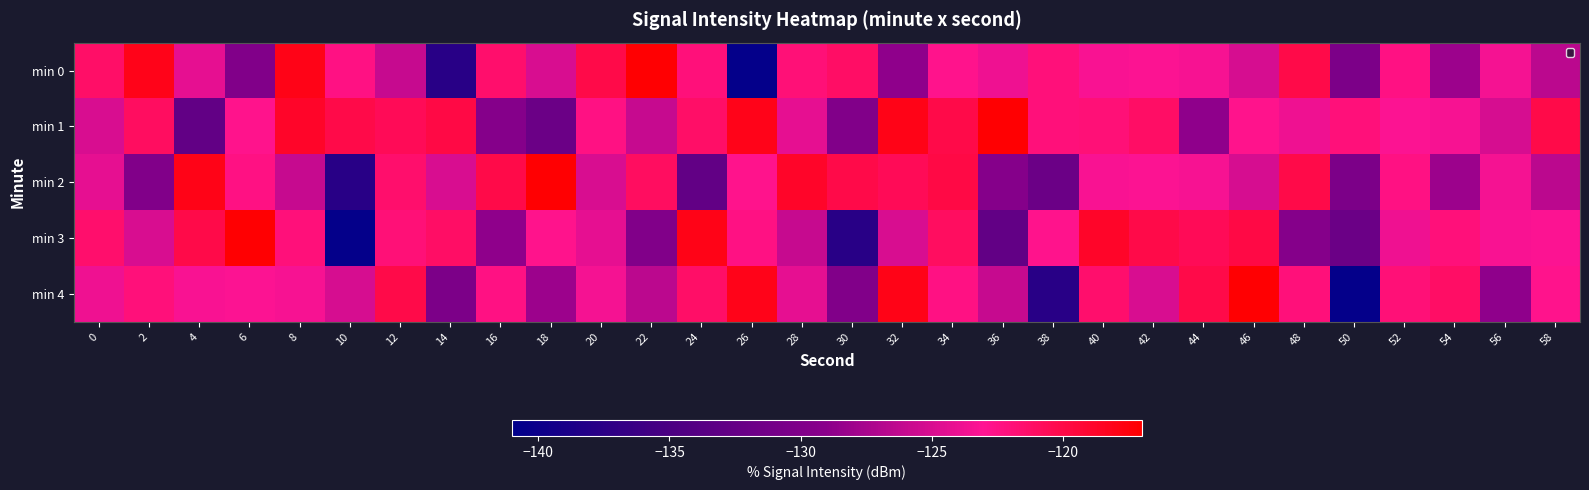

What is the difference between the highest and lowest values at 12?

5.9